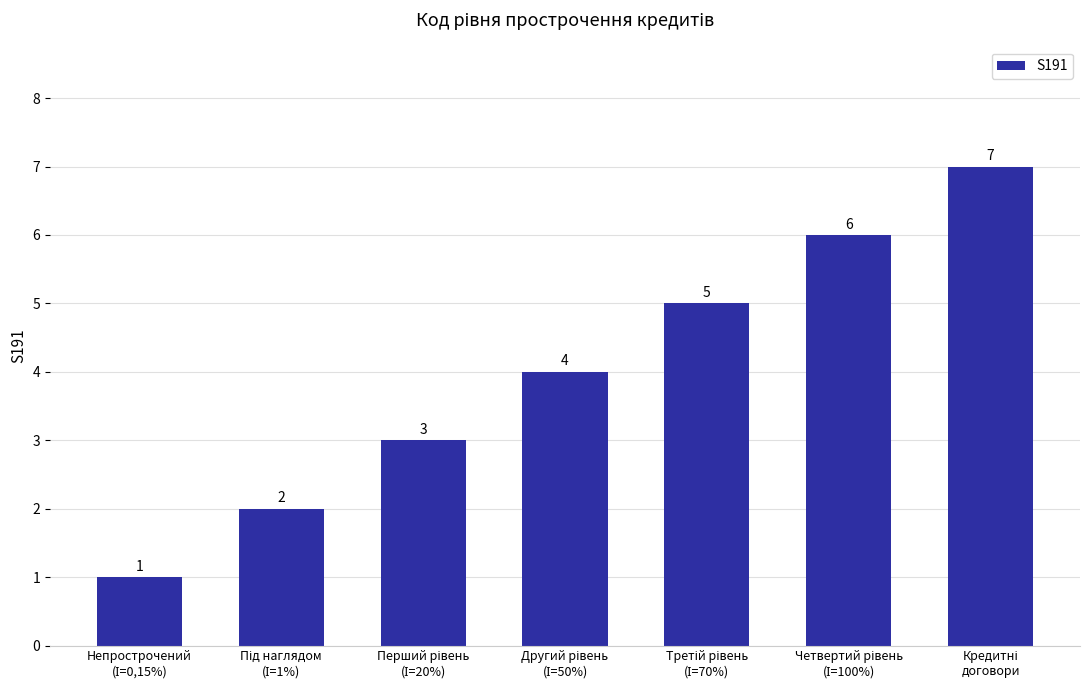

What is the difference between the second highest and second lowest values?

4